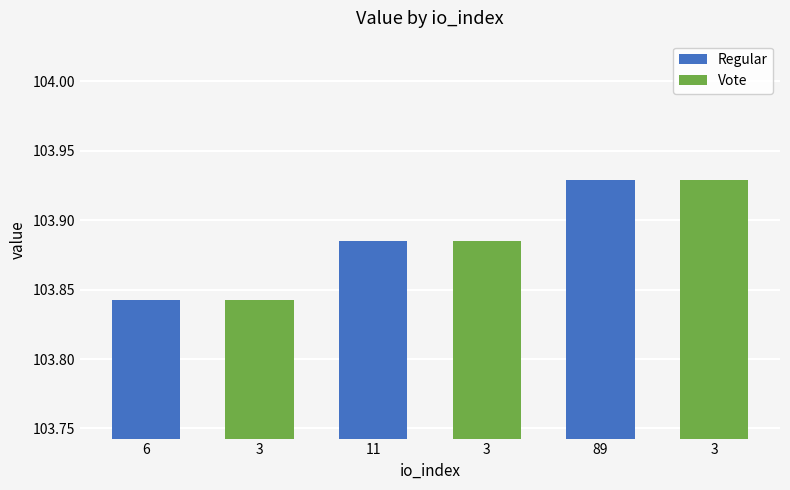

At which label does Regular reach its peak?

89